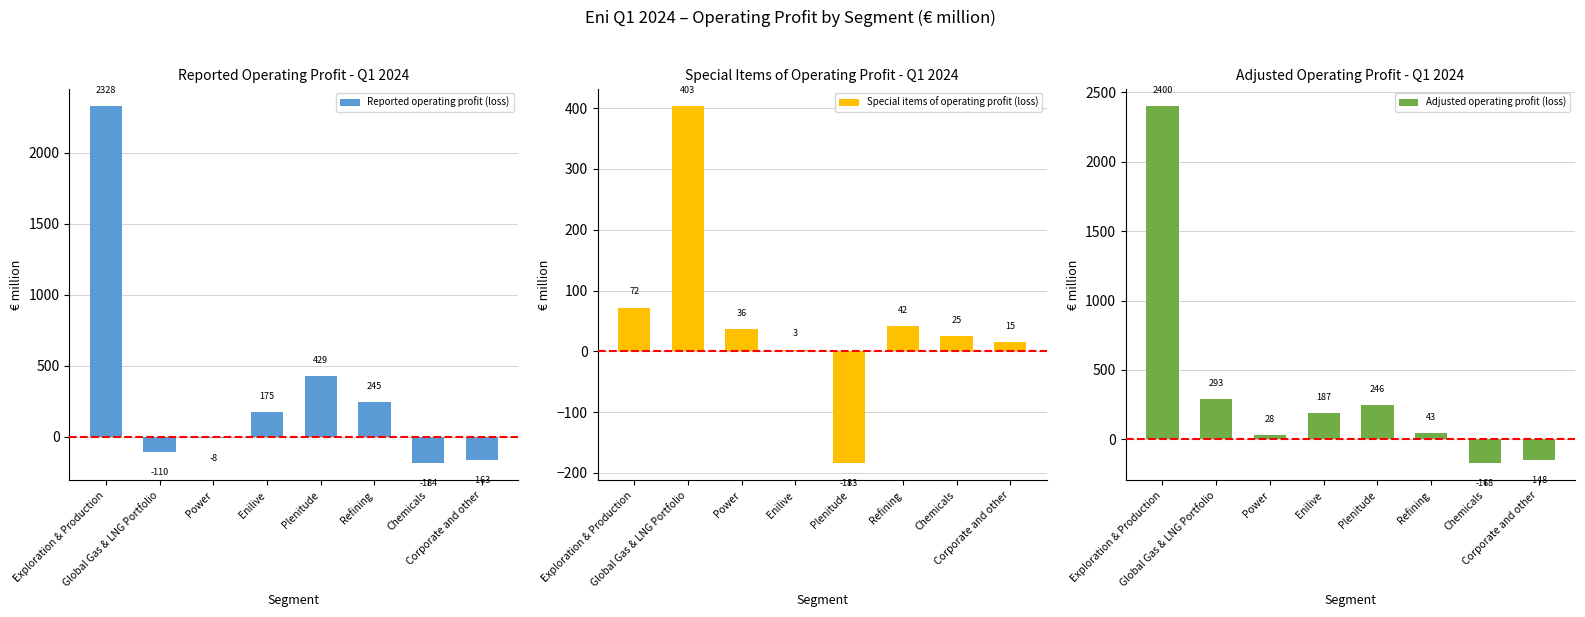

The Special items of operating profit (loss) series shows 36 at Power. True or false?

True